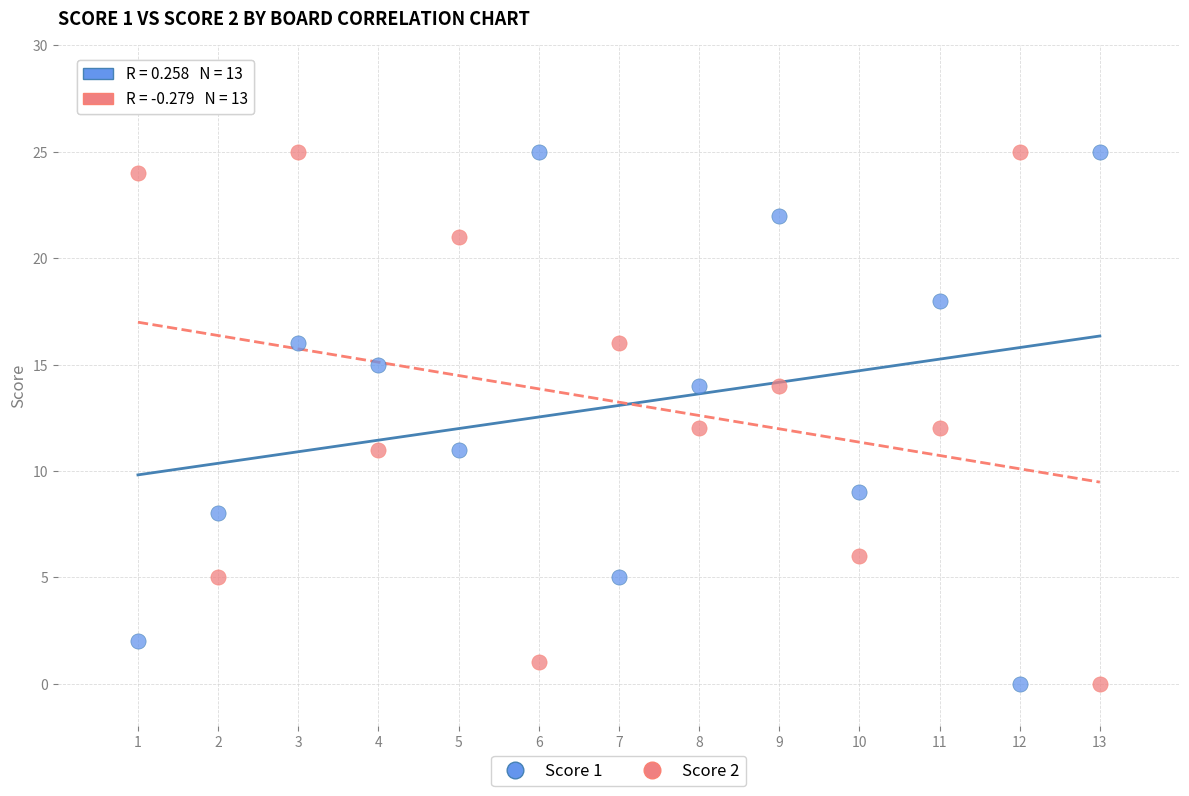

Across all data points, what is the range of Y values (max minus min)?

25